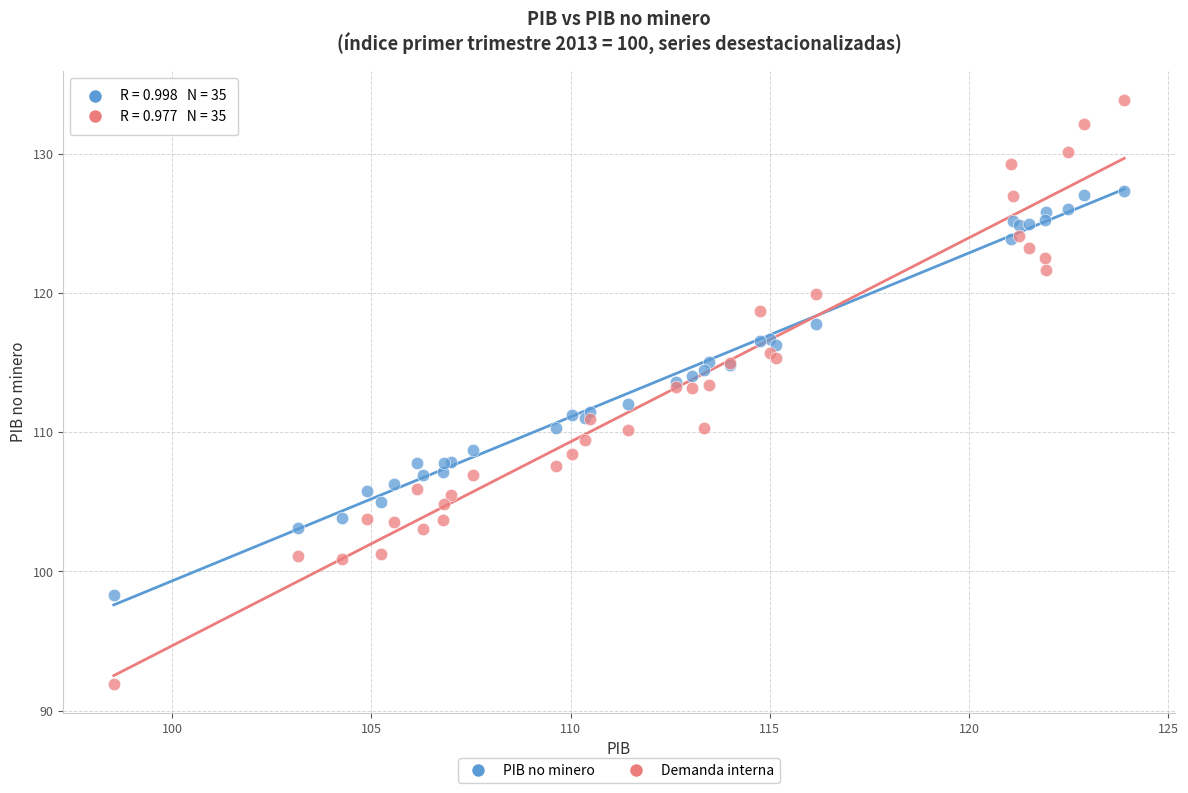

Which series has the largest Y range (max minus min)?

Demanda interna